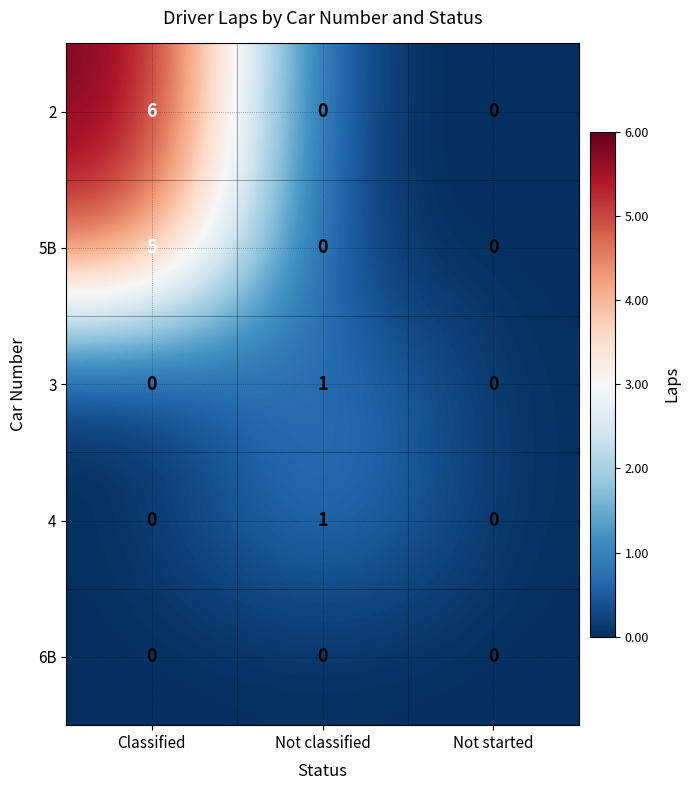

The value of 2 at Not classified is 0. True or false?

True